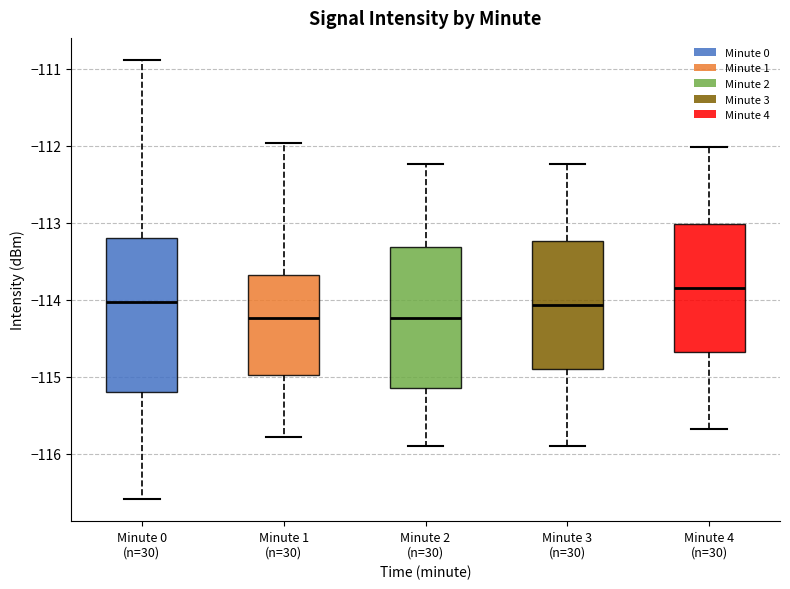

Reading left to right, transcribe this box plot: for each box, give where its median line is, the range the box spans, and where its two whiskers end, as read against the y-axis. The values are not printed on the chart, so give them approximately, as read against the axis.

Minute 0 (n=30): median -114.0, box -115.2 to -113.2, whiskers -116.6 to -110.9
Minute 1 (n=30): median -114.2, box -115.0 to -113.7, whiskers -115.8 to -112.0
Minute 2 (n=30): median -114.2, box -115.2 to -113.3, whiskers -115.9 to -112.2
Minute 3 (n=30): median -114.1, box -114.9 to -113.2, whiskers -115.9 to -112.2
Minute 4 (n=30): median -113.8, box -114.7 to -113.0, whiskers -115.7 to -112.0